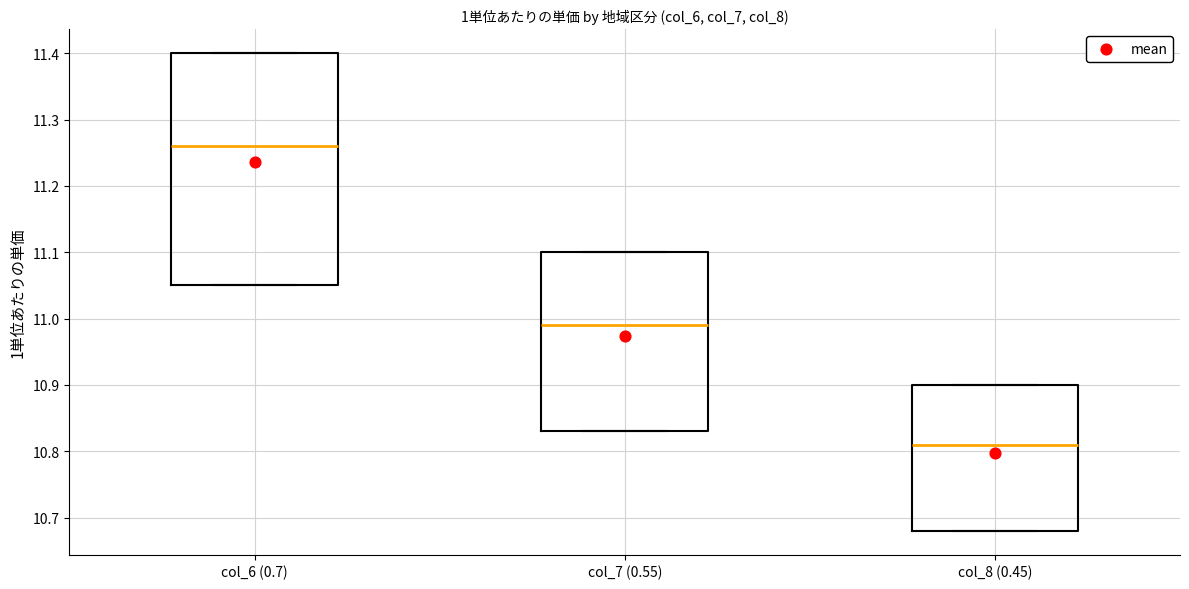

Reading left to right, read every box against the y-axis: the position of its median line, the range the box covers, and the ends of its whiskers. The values are not printed on the chart, so give them approximately, as read against the axis.

col_6 (0.7): median 11.26, box 11.05 to 11.40, whiskers 11.05 to 11.40
col_7 (0.55): median 10.99, box 10.83 to 11.10, whiskers 10.83 to 11.10
col_8 (0.45): median 10.81, box 10.68 to 10.90, whiskers 10.68 to 10.90